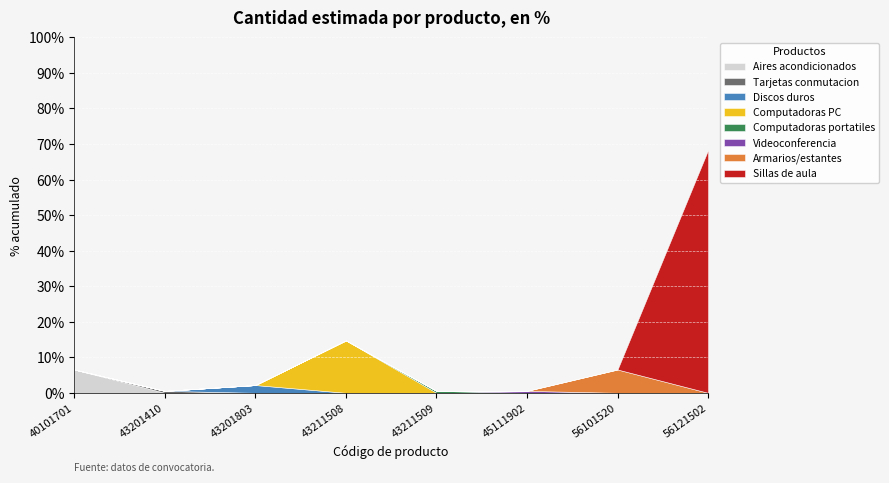

The value at 45111902 is 1. True or false?

True